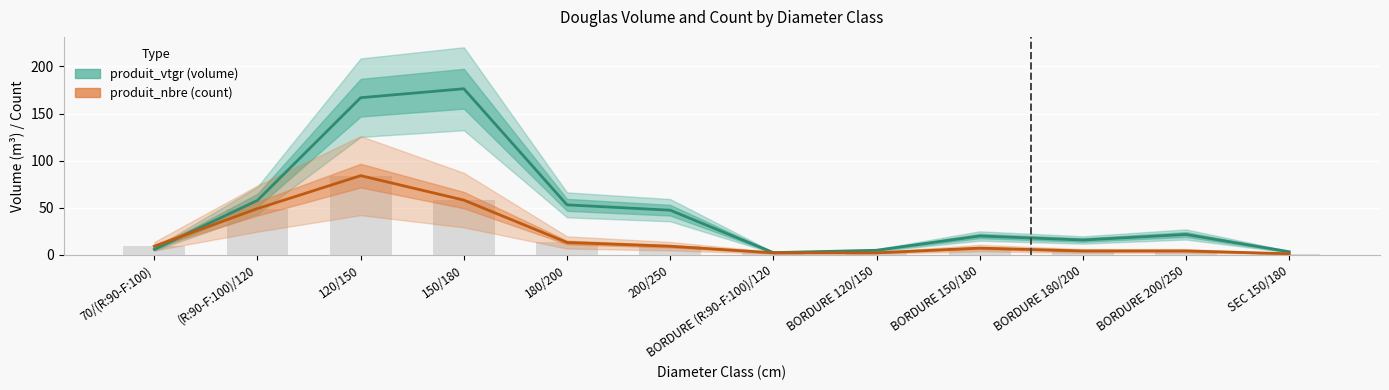

What is the difference between the produit_nbre (count) values at 150/180 and 70/(R:90-F:100)?

49.0